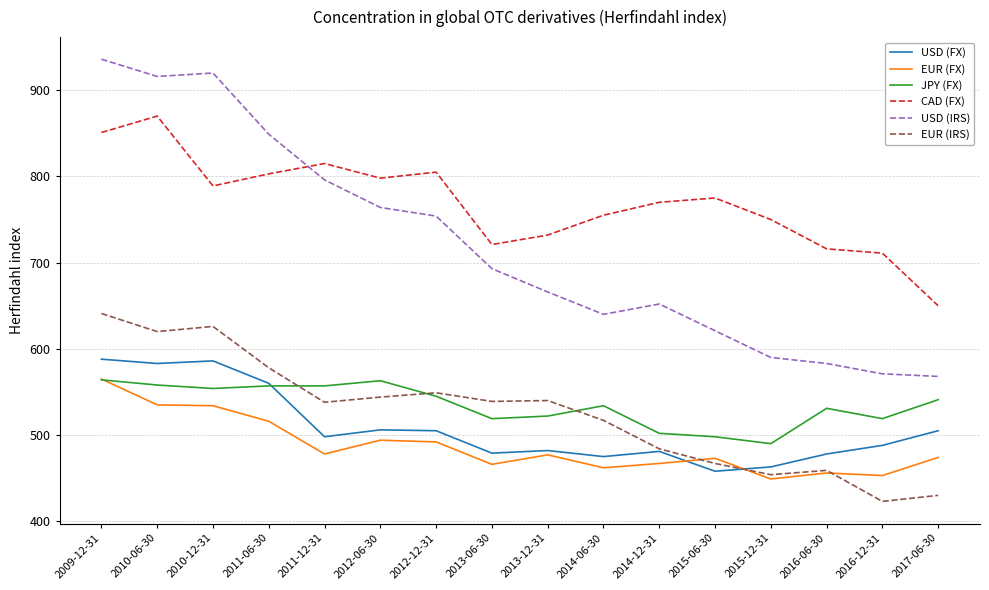

True or false: EUR (IRS) has a value of 578 at 2011-06-30.

True